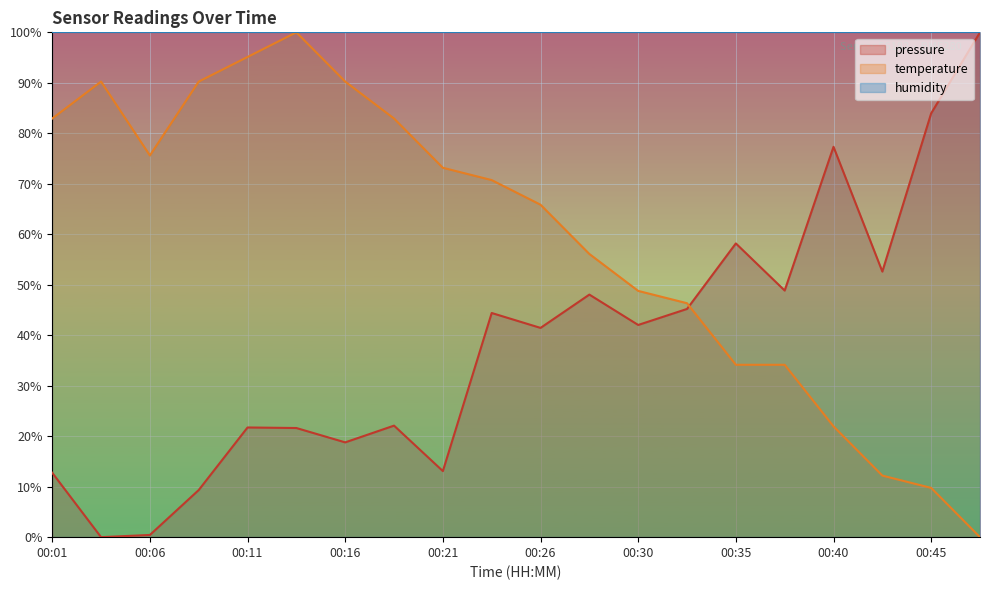

What is the value of the pressure point at the 3rd from the left?

0.4